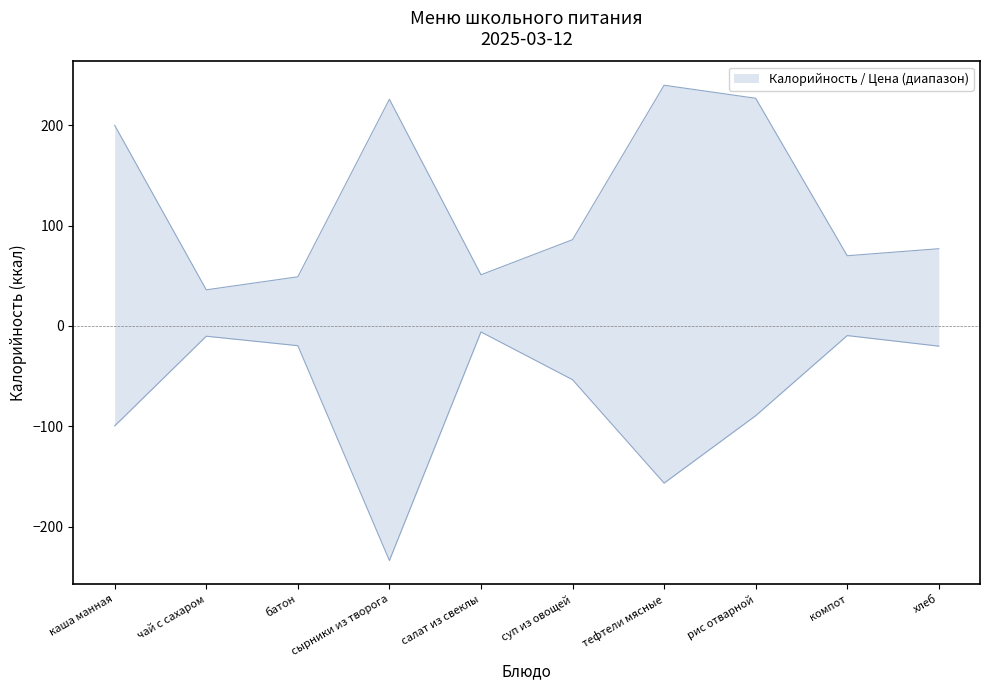

Is it true that Калорийность equals 82.8 at батон?

False